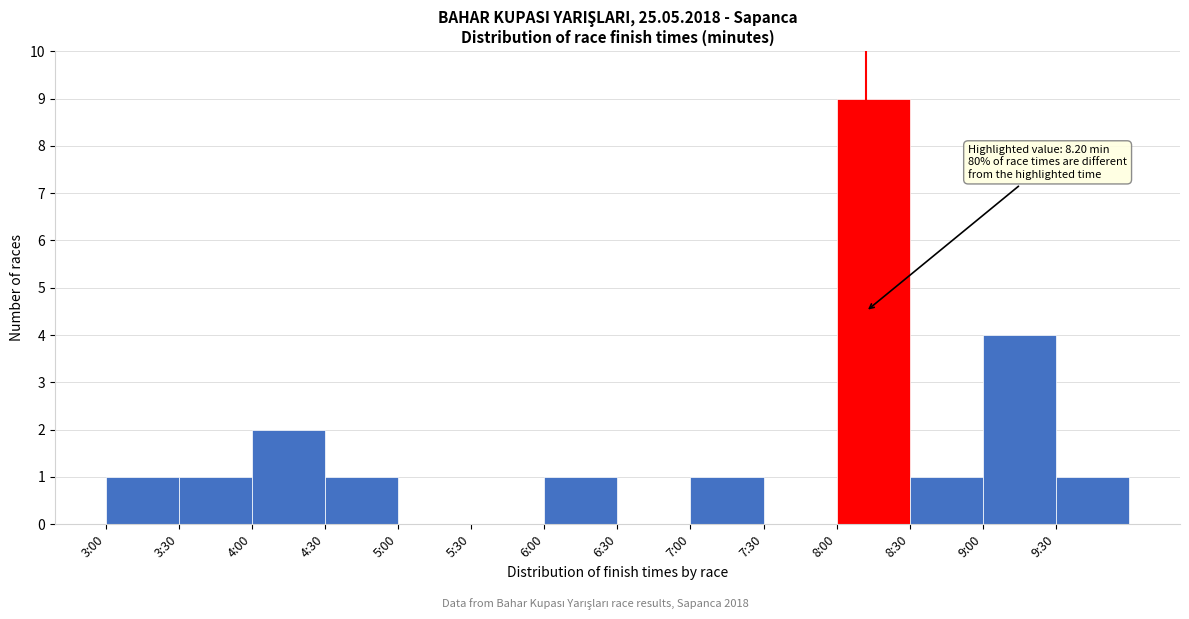

Reading right to left, what are all the values shown in this chart?

9:30=1	9:00=4	8:30=1	8:00=9	7:30=0	7:00=1	6:30=0	6:00=1	5:30=0	5:00=0	4:30=1	4:00=2	3:30=1	3:00=1